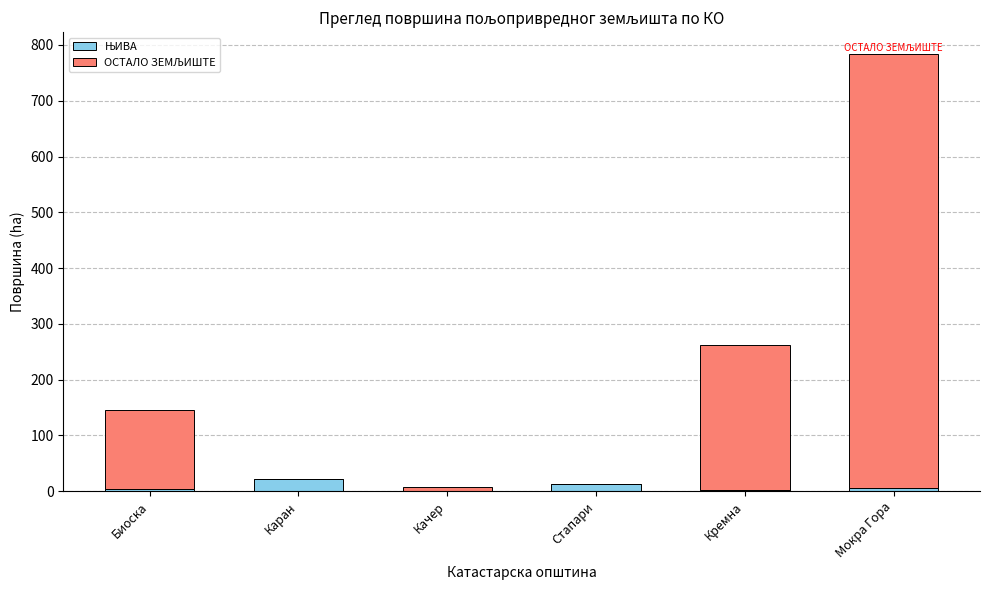

Are the bars grouped side by side (vs. stacked)?

No